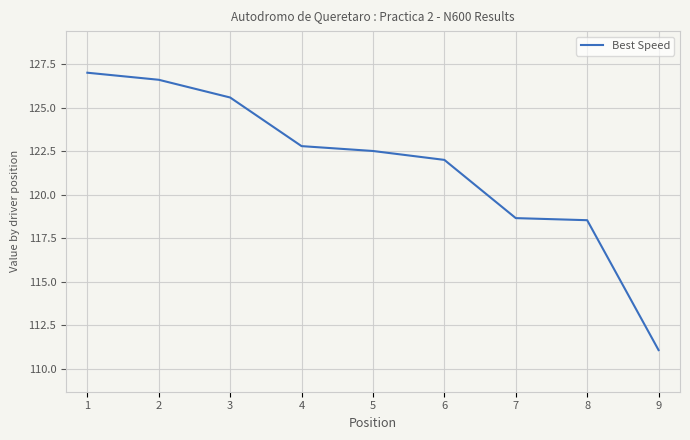

What is the ratio of the value at 7 to the value at 8?

1.0